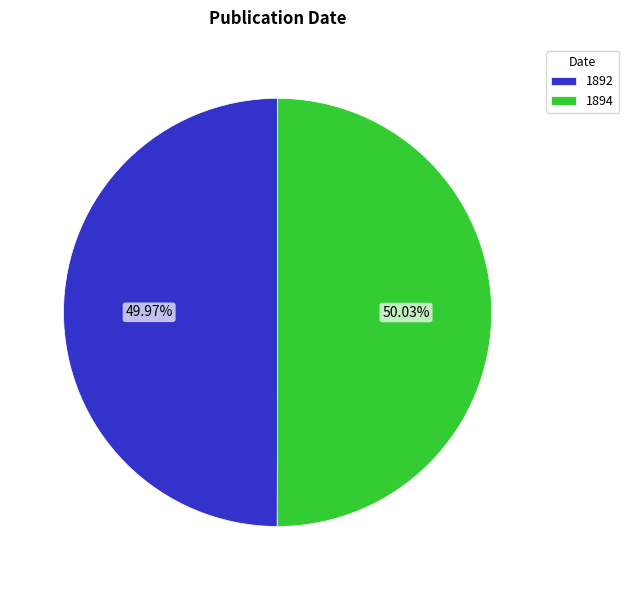

How many segments does this pie chart have?

2